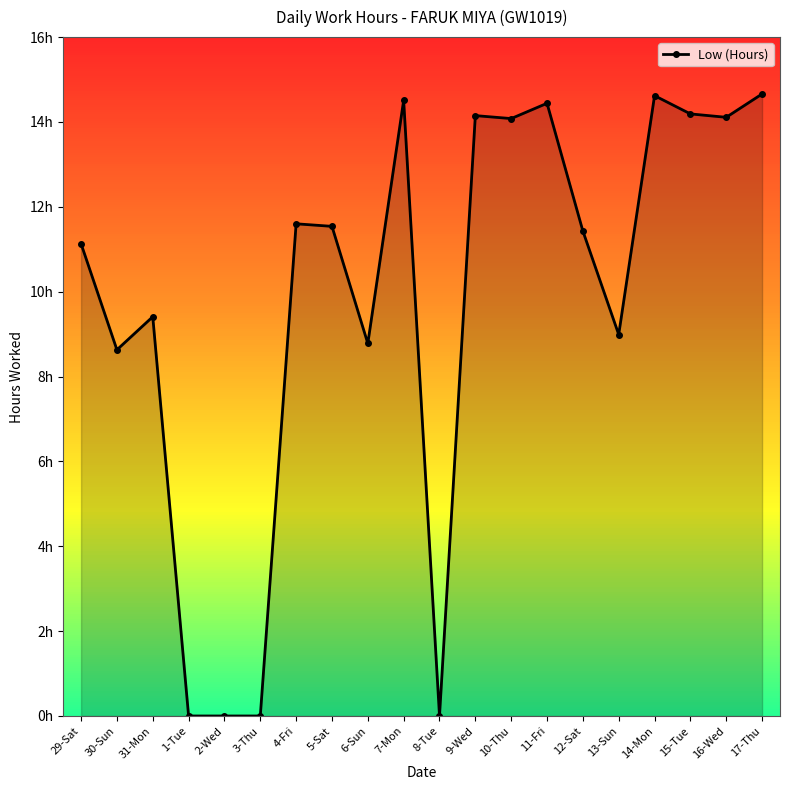

Does the chart have visible grid lines?

No